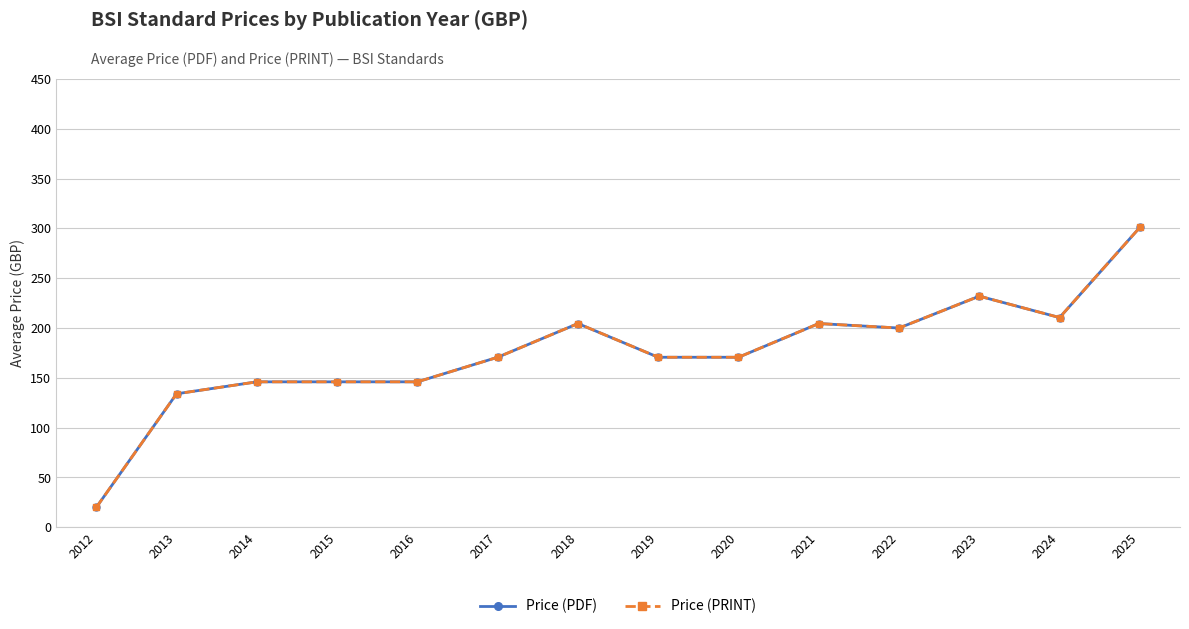

What is the average value of the Price (PRINT) series?

175.5